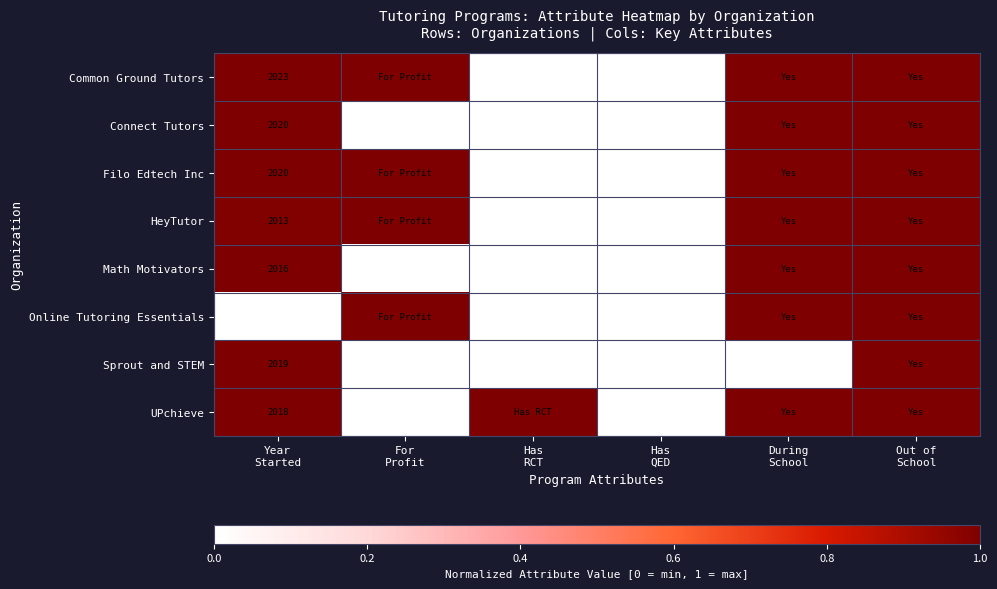

At which category does the chart reach its peak across all series?

Year
Started